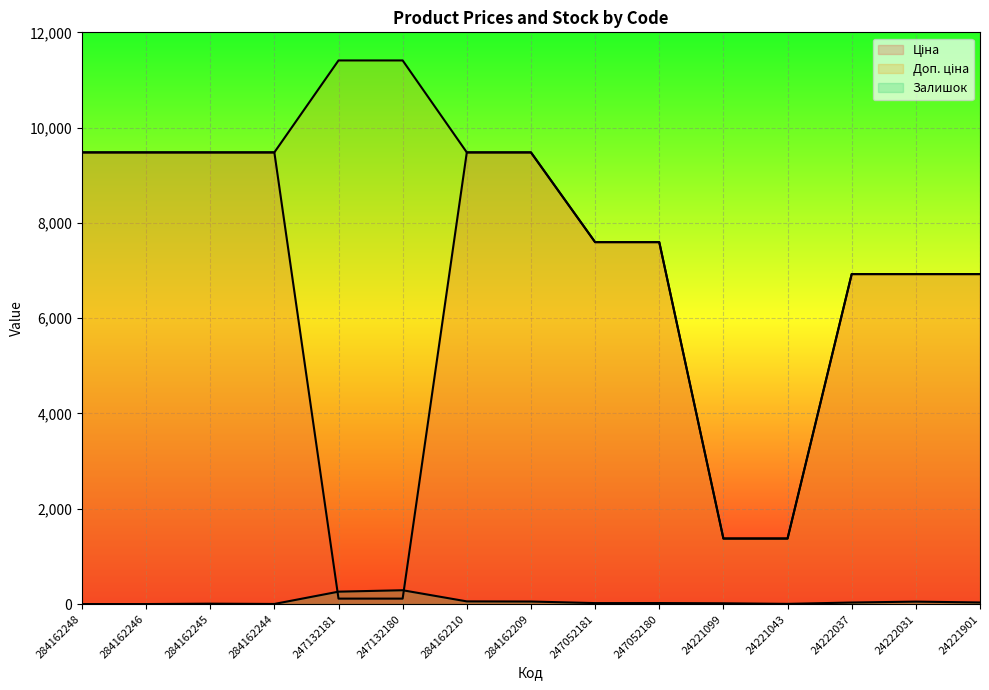

Does the chart display data point markers on the line(s)?

No